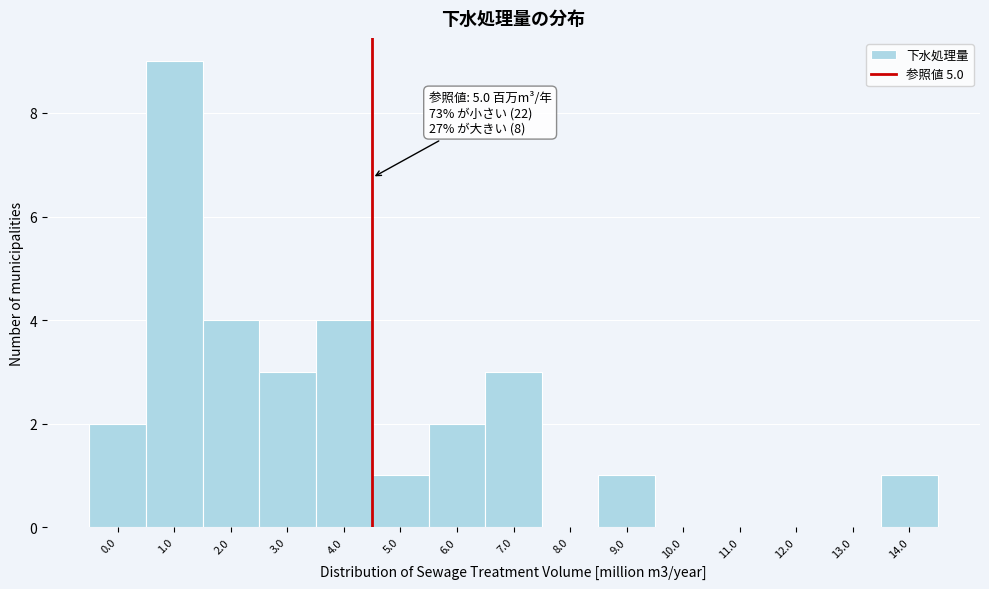

Reading left to right, what are all the values shown in this chart?

0.0=2	1.0=9	2.0=4	3.0=3	4.0=4	5.0=1	6.0=2	7.0=3	8.0=0	9.0=1	10.0=0	11.0=0	12.0=0	13.0=0	14.0=1